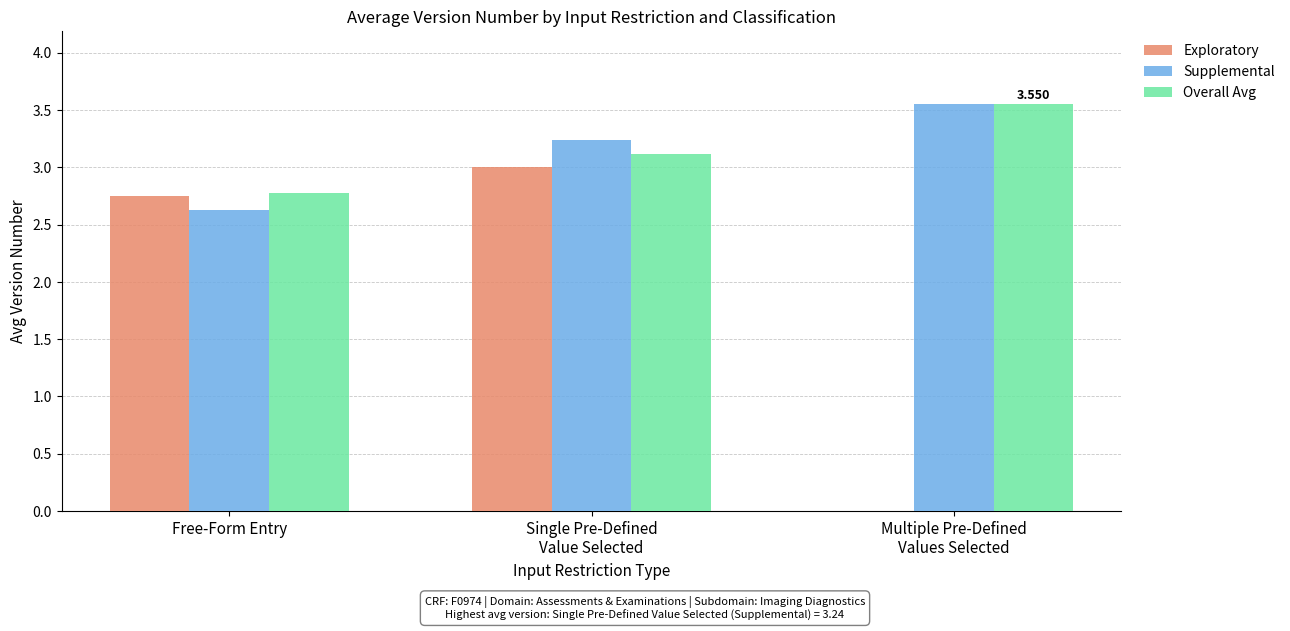

Is the value of Supplemental at Free-Form Entry greater than the value of Exploratory at Free-Form Entry?

No